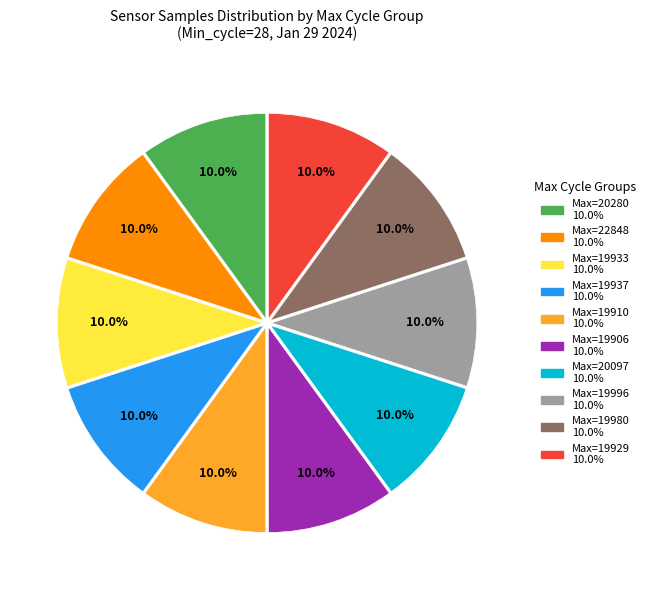

Is there any slice that represents more than half of the pie?

No